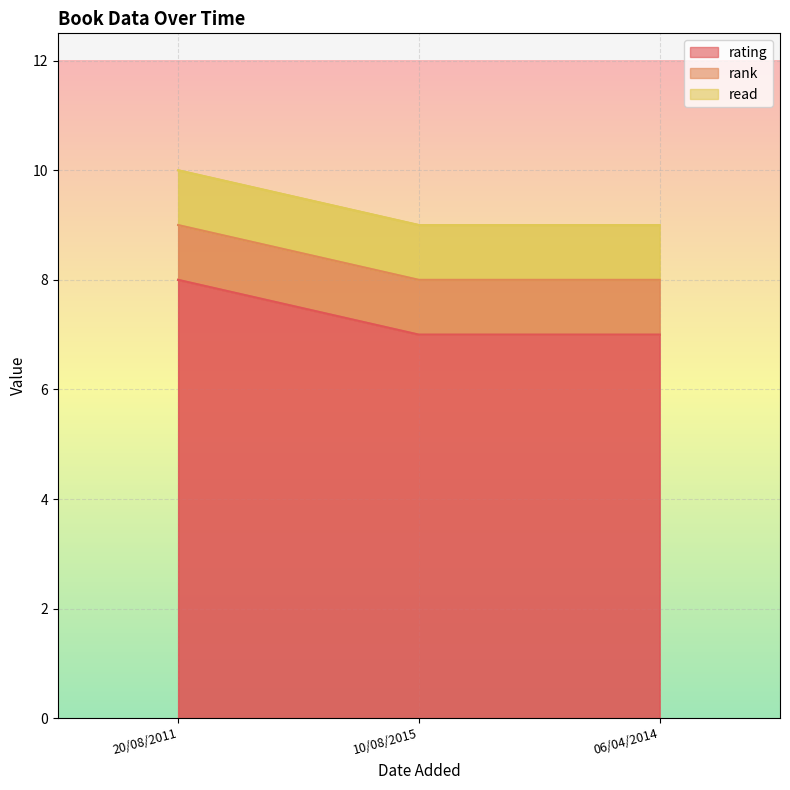

What are all the series names shown in the legend?

rating, rank, read